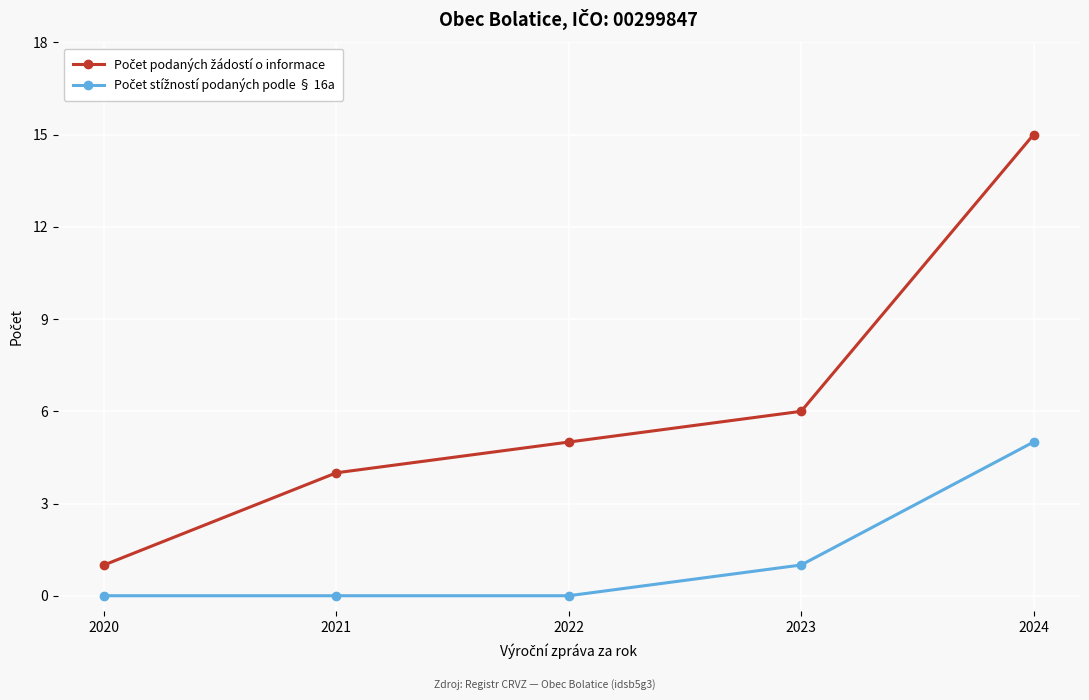

How many distinct data groups are displayed?

2